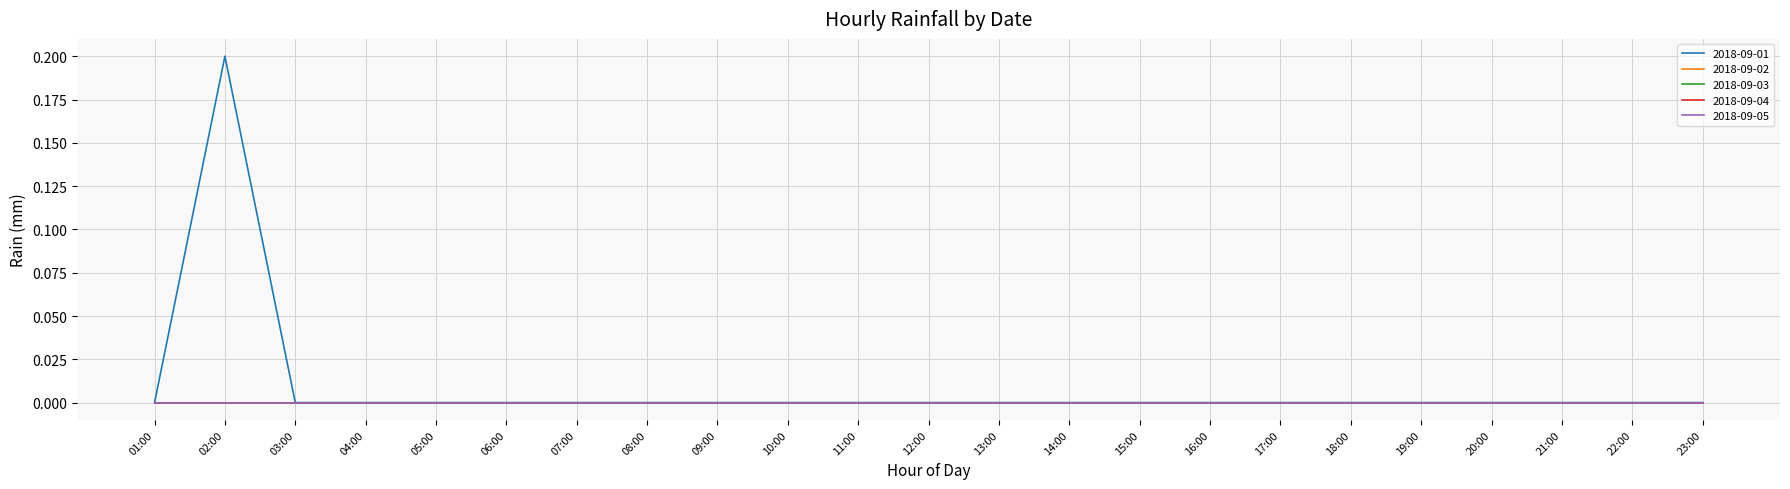

True or false: 2018-09-05 and 2018-09-01 cross at least once.

False